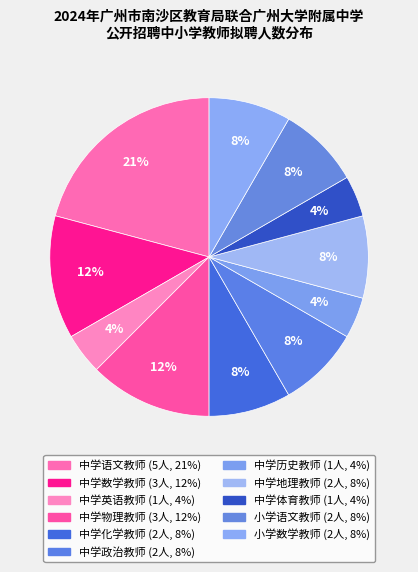

What is the change in value from 中学语文教师 to 中学化学教师?

-3